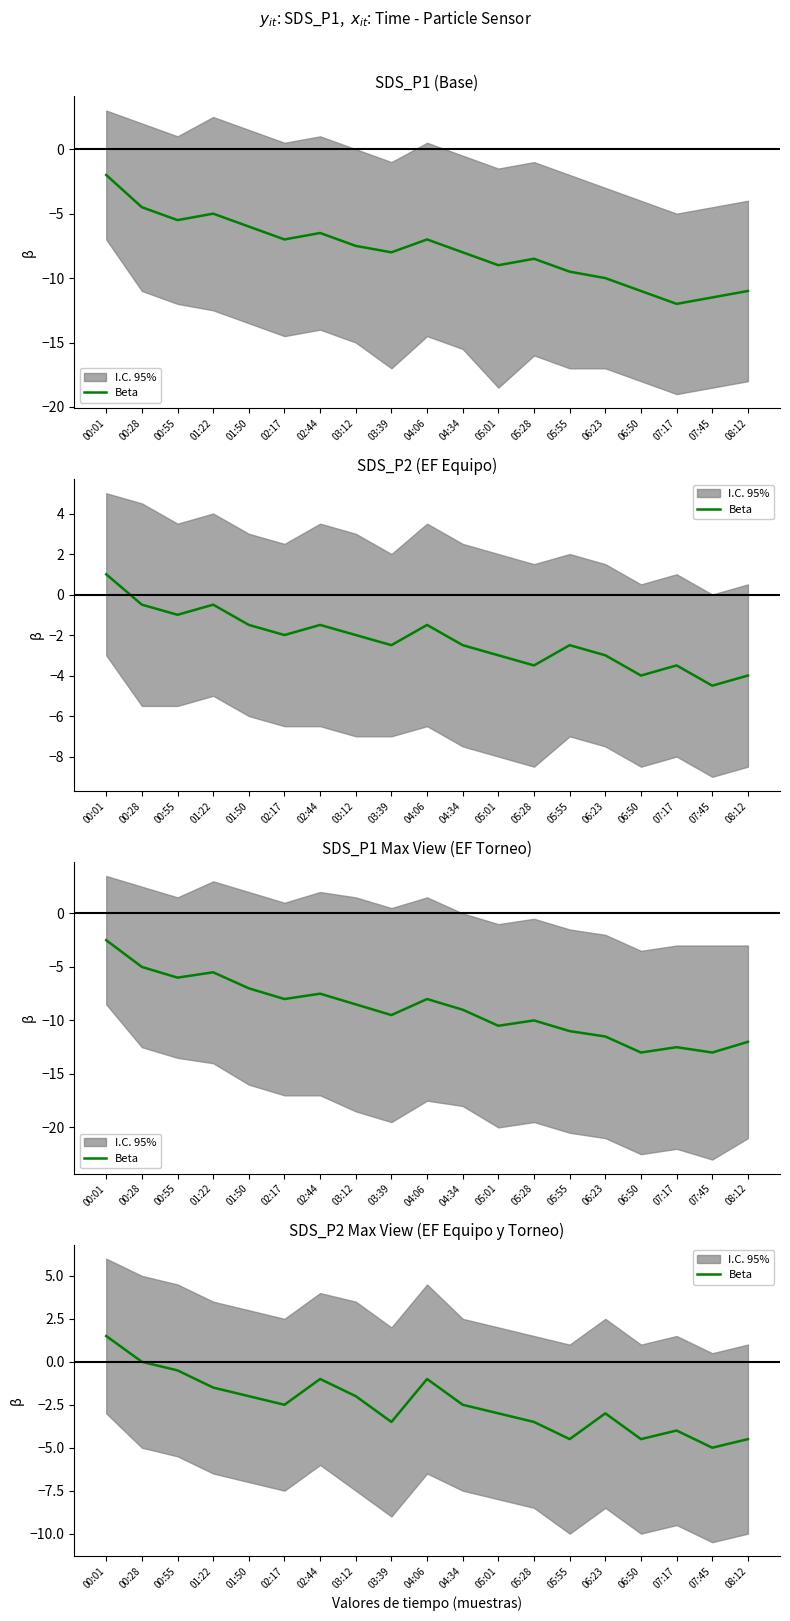

How many points are lower than both their immediate neighbors (excluding endpoints)?

5